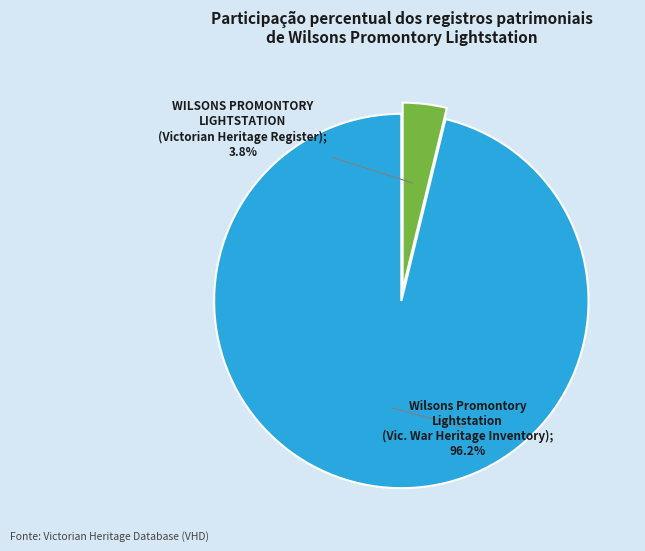

What is the largest slice in the pie chart?

Wilsons Promontory Lightstation